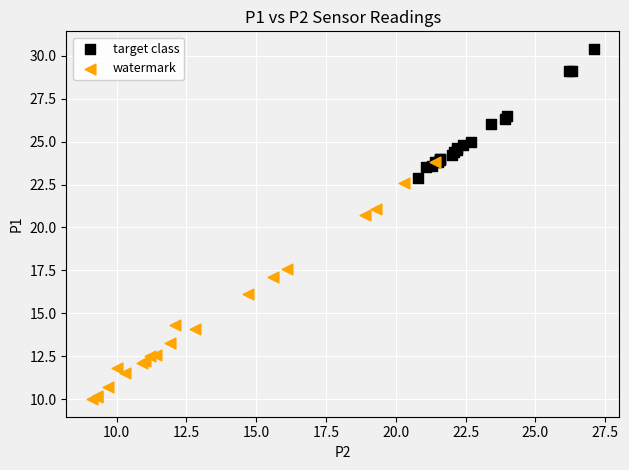

Which series reaches the minimum Y coordinate?

watermark